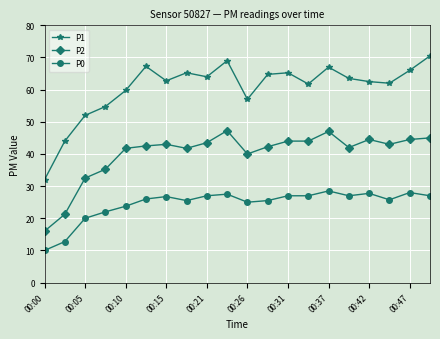

True or false: P0 and P1 intersect in this chart.

False